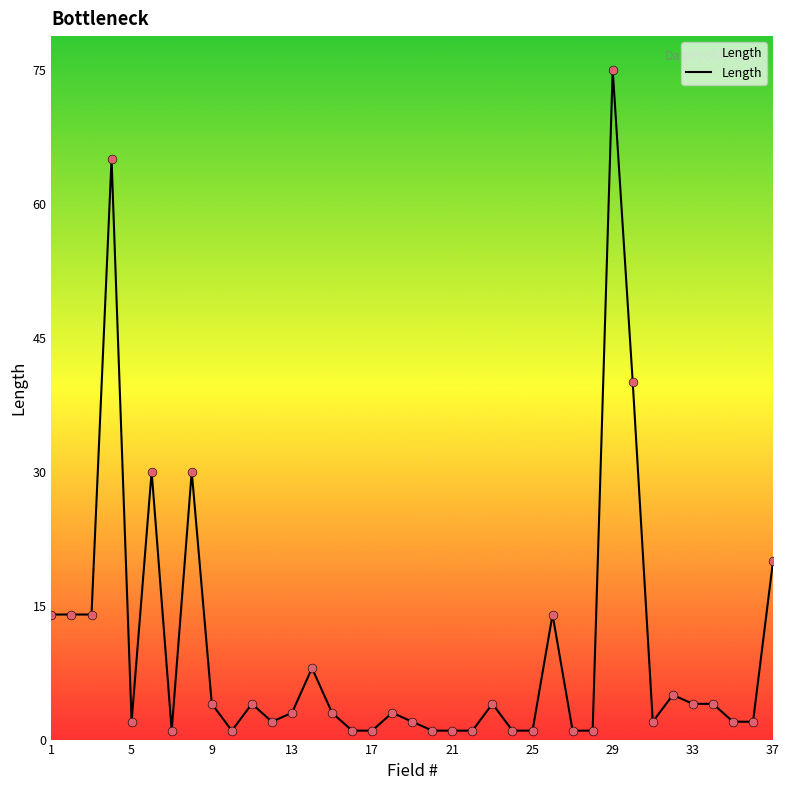

What is the difference between the maximum and minimum values?

74